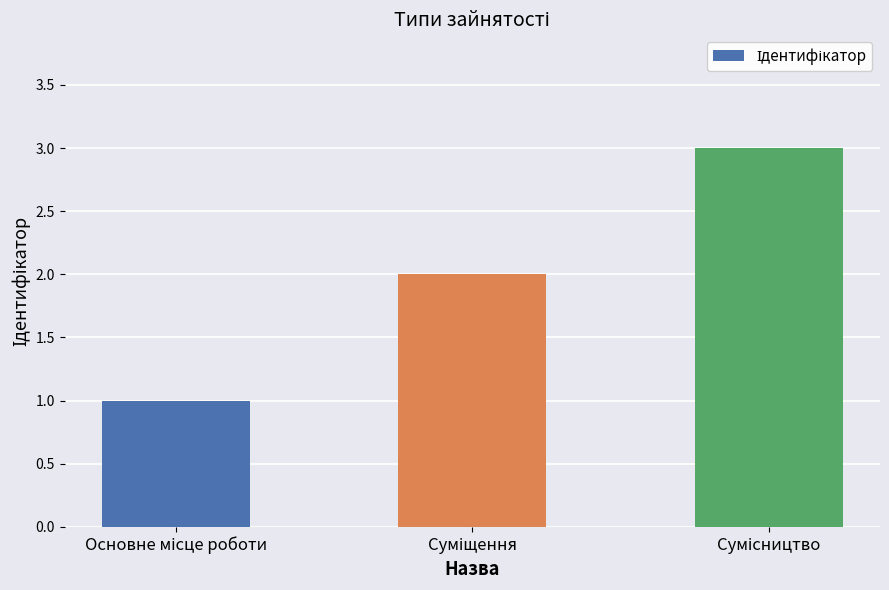

Reading left to right, list all the values displayed in this chart.

1	2	3